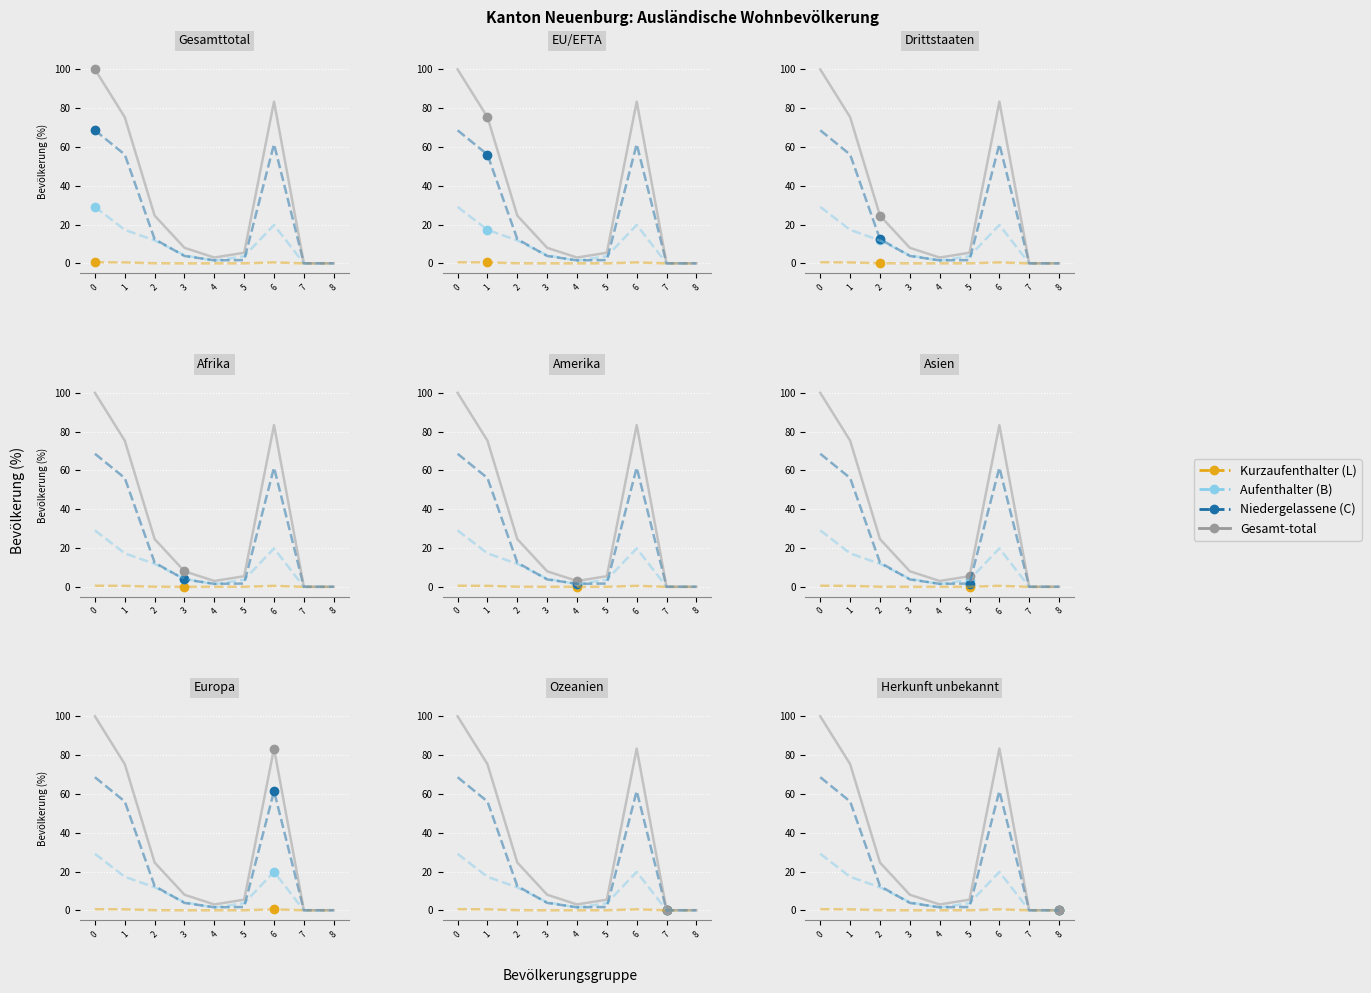

Is it true that Nicht ständige equals 0.1 at 6?

False